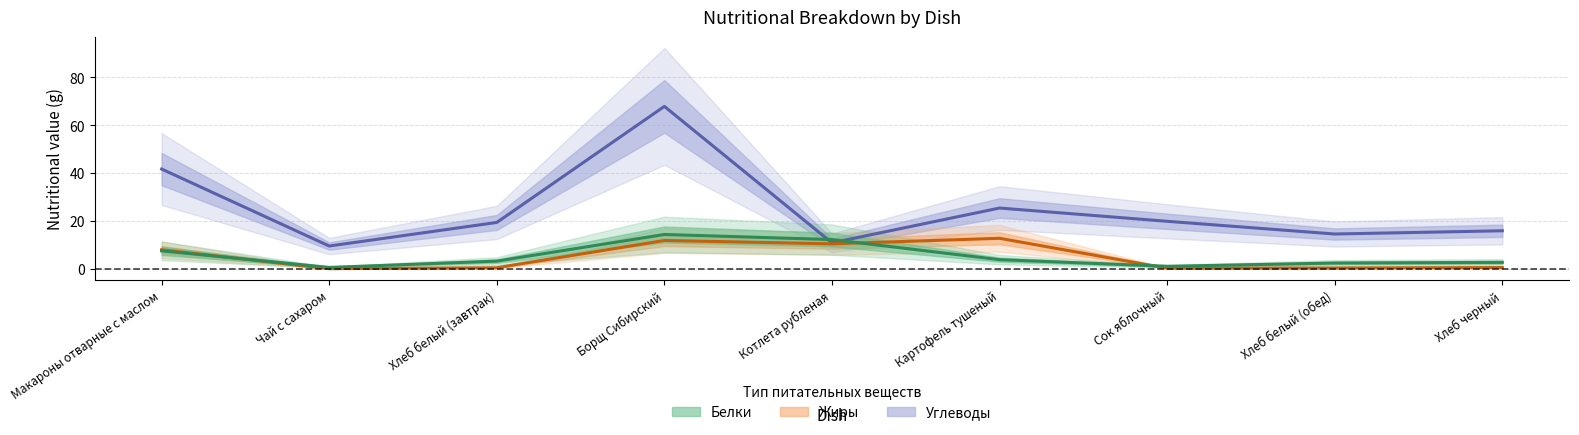

How many lines are shown in the chart?

3